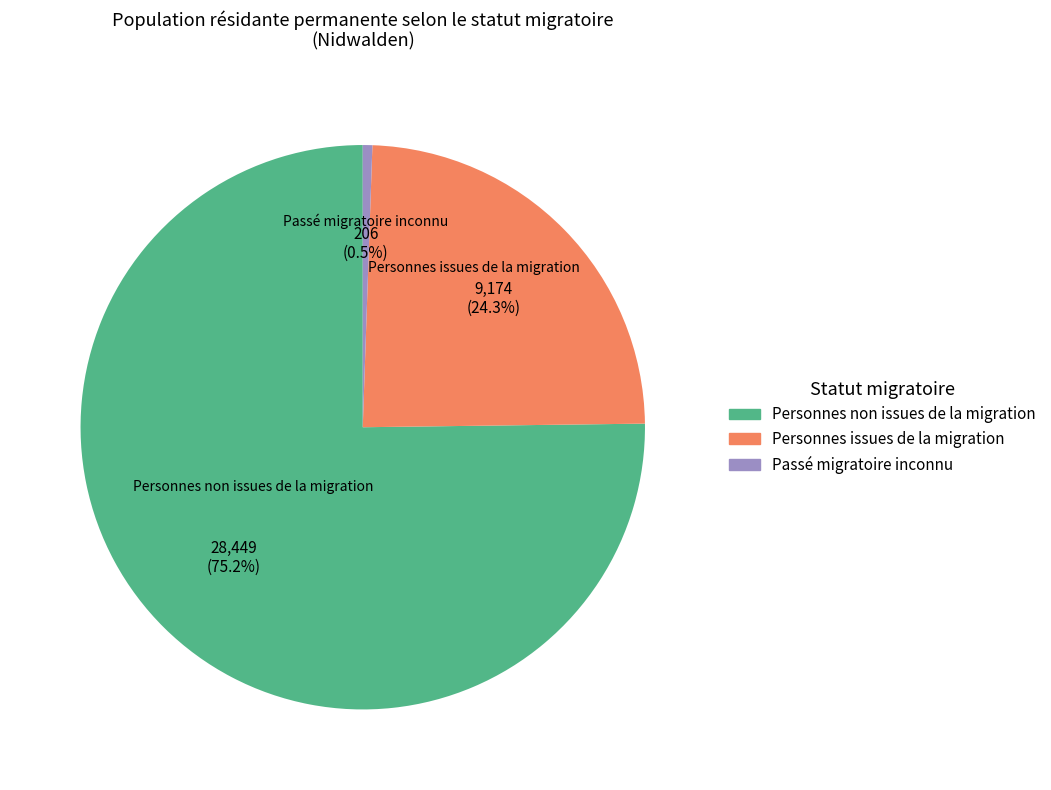

What percentage is NOT represented by Personnes issues de la migration?

75.7%